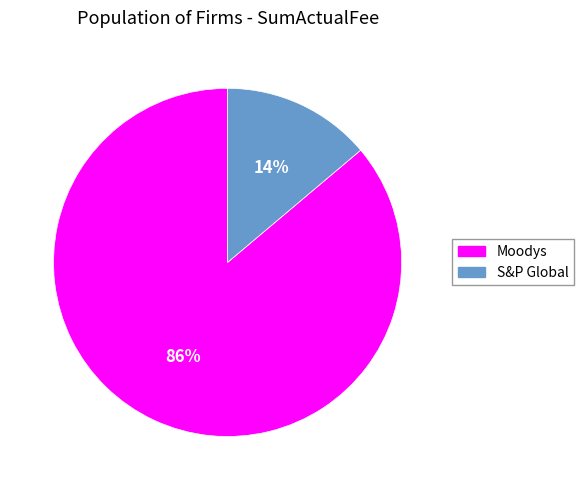

Count the number of slices in the pie.

2